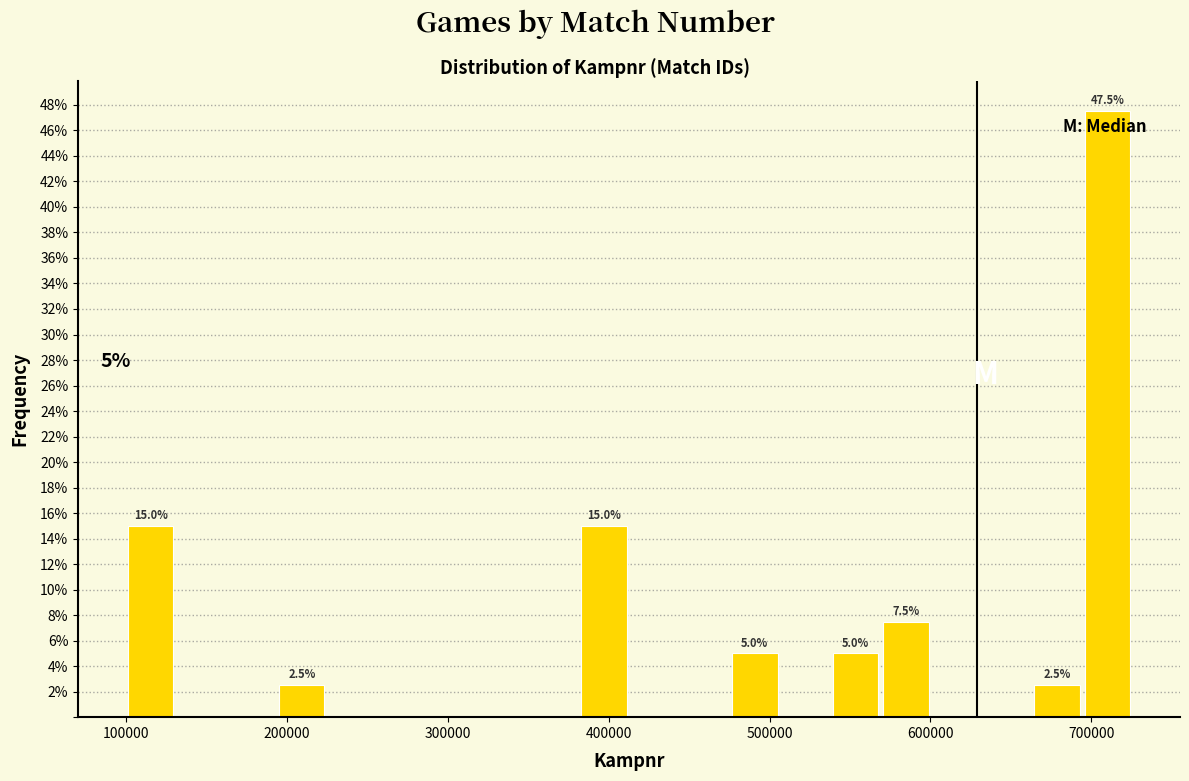

Read against the x-axis, roughly where is the centre of the tallest bar?

710000